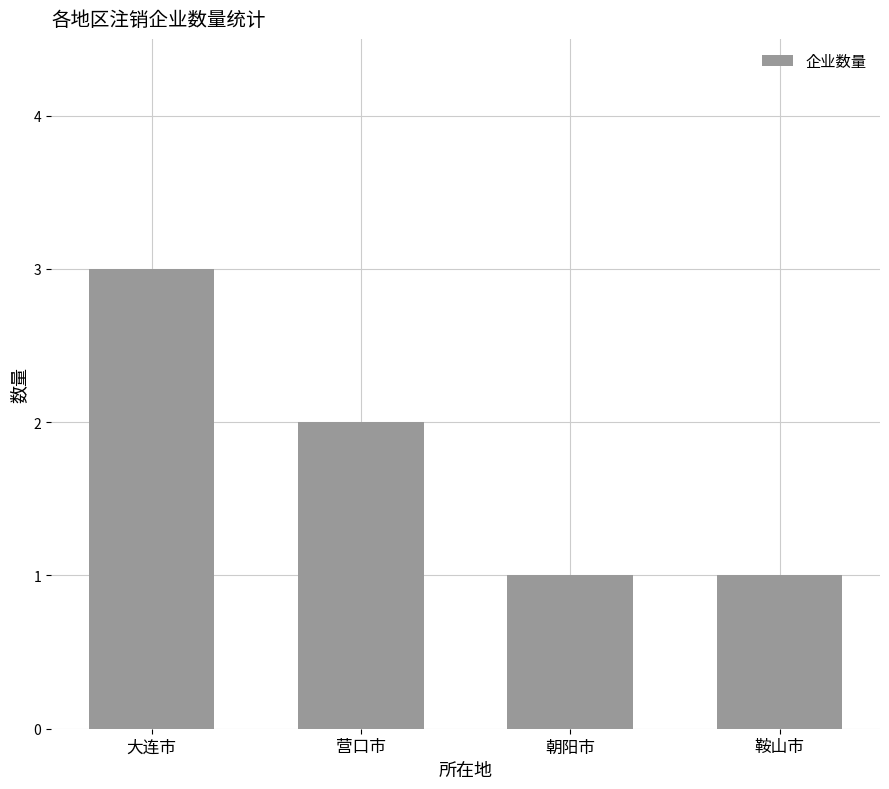

What is the sum of all values?

7